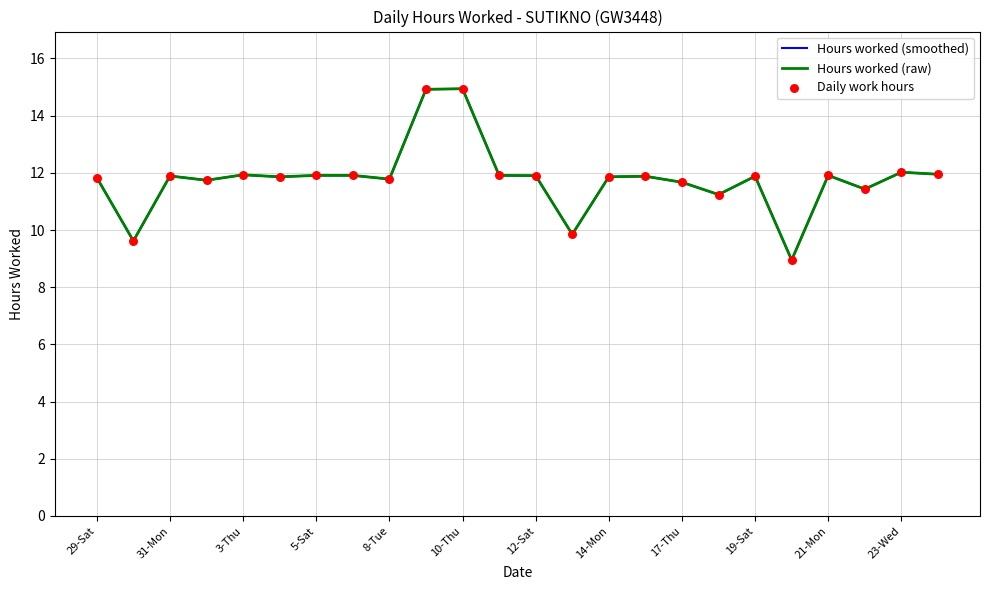

At how many categories does at least one series exceed 12?

3